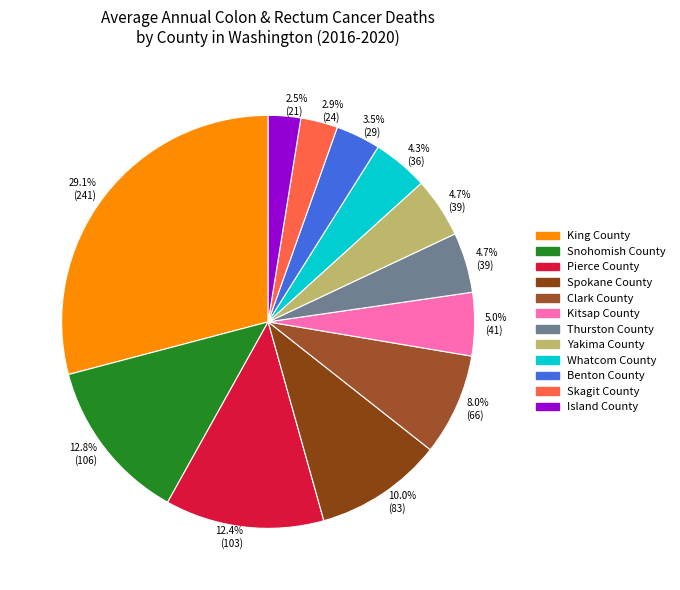

What is the largest slice in the pie chart?

King County